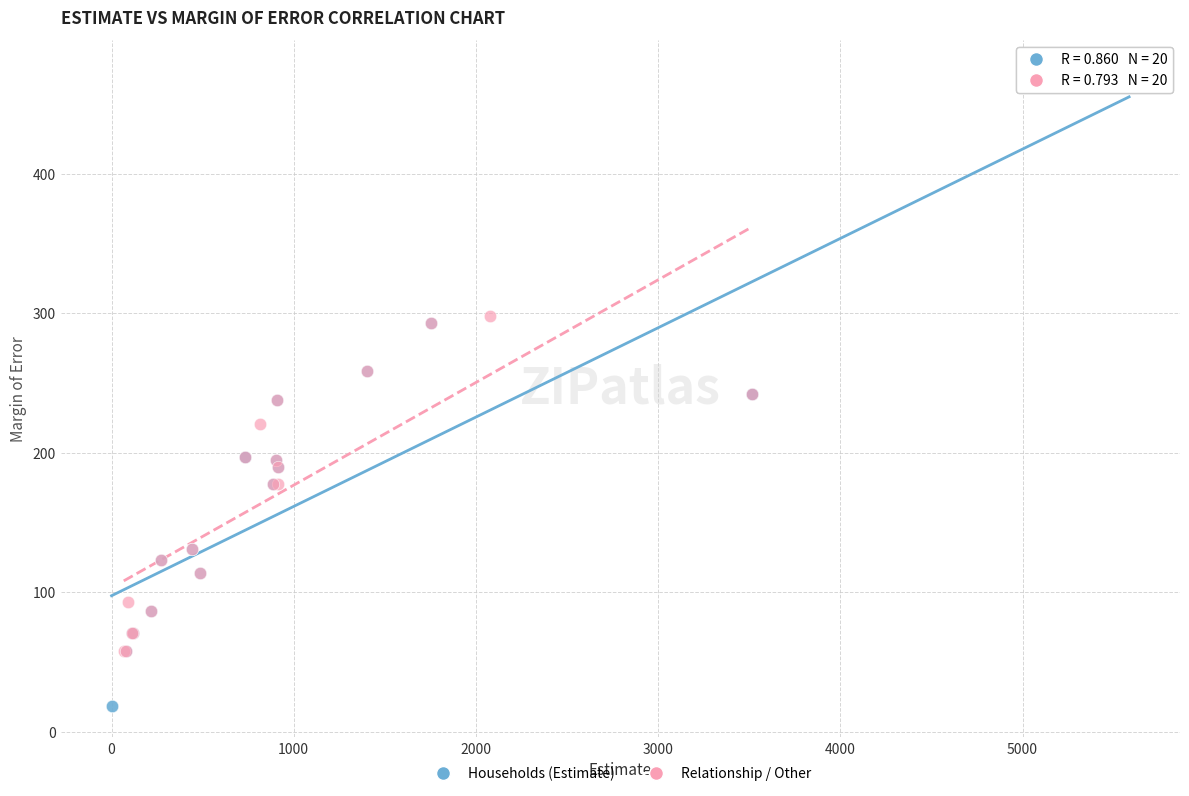

Which series contains the highest Y value?

Households (Estimate)